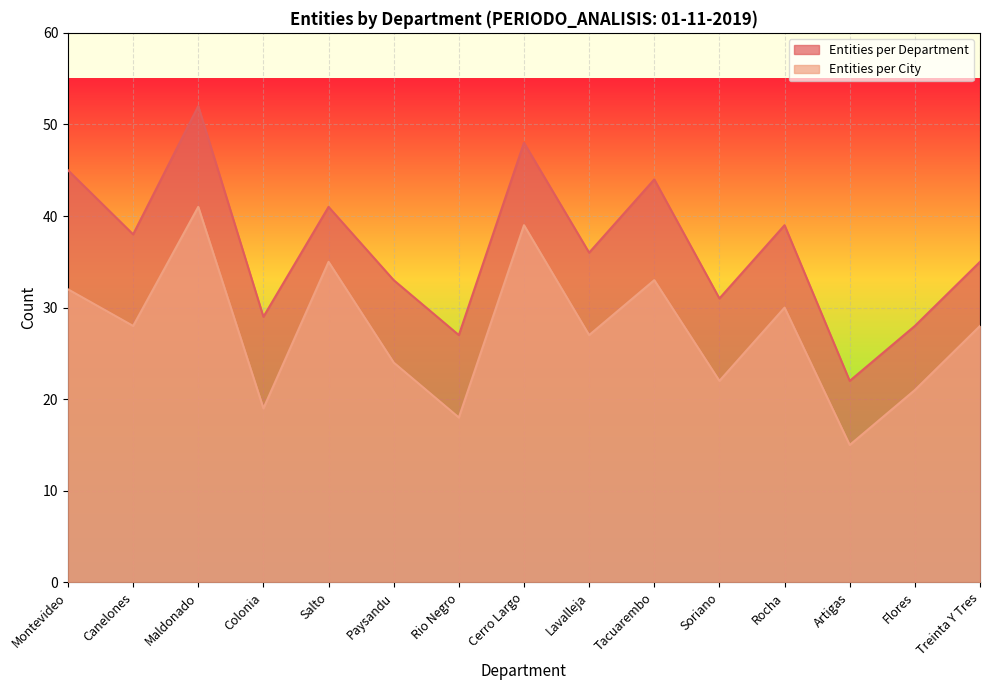

True or false: Entities per City has a value of 12 at Treinta Y Tres.

False